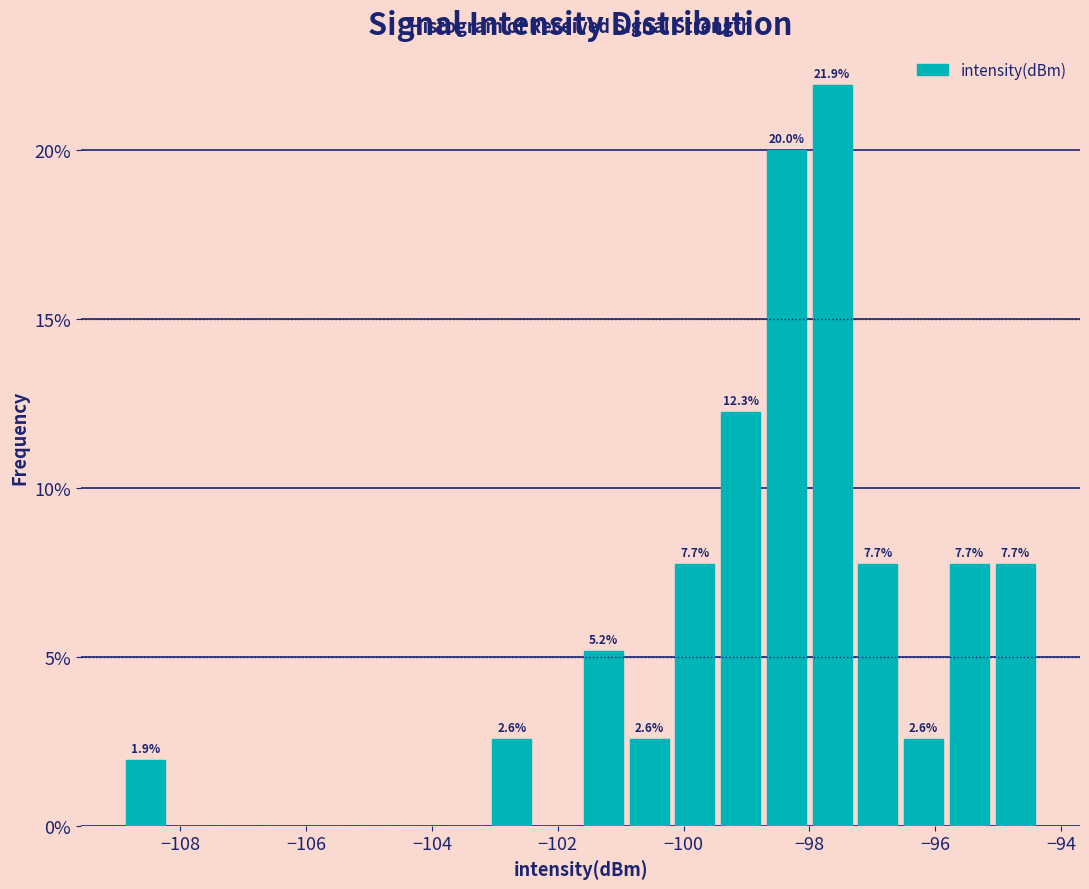

Read against the x-axis, roughly where is the centre of the tallest bar?

-97.6